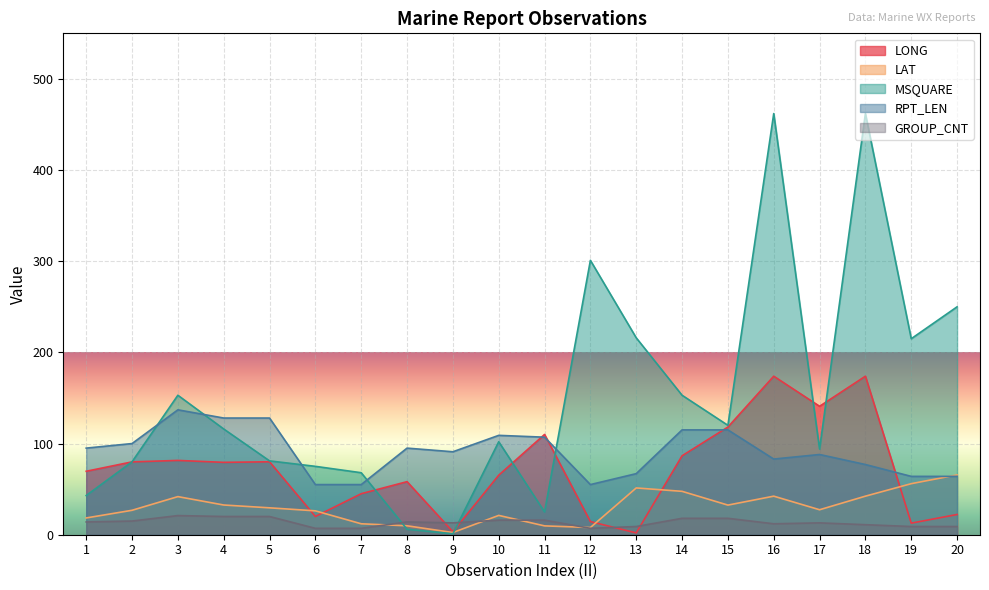

How many lines are shown in the chart?

5